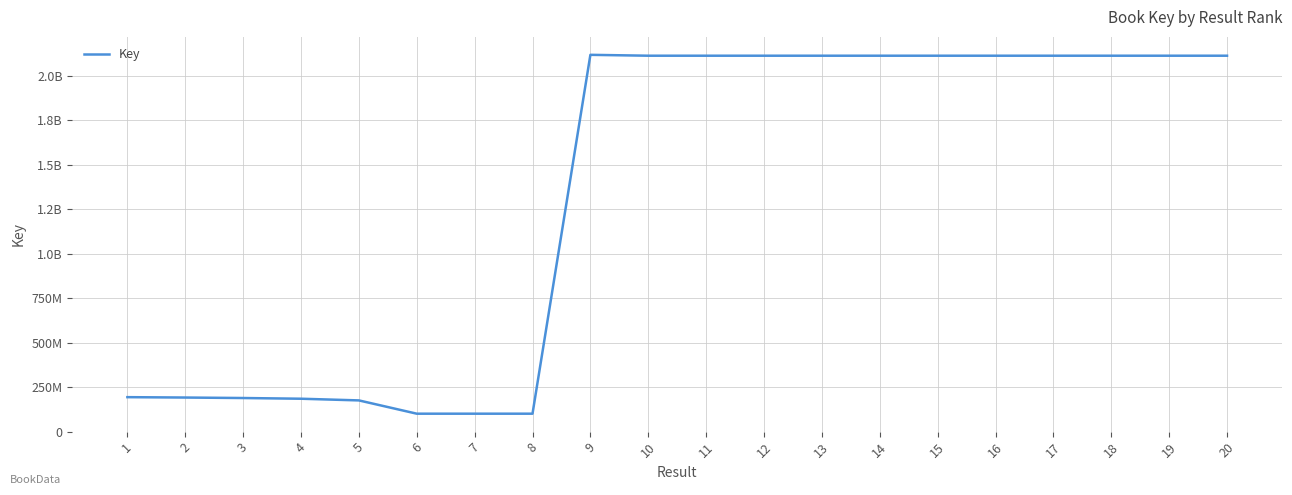

What is the difference between the maximum and minimum values?

2016554562